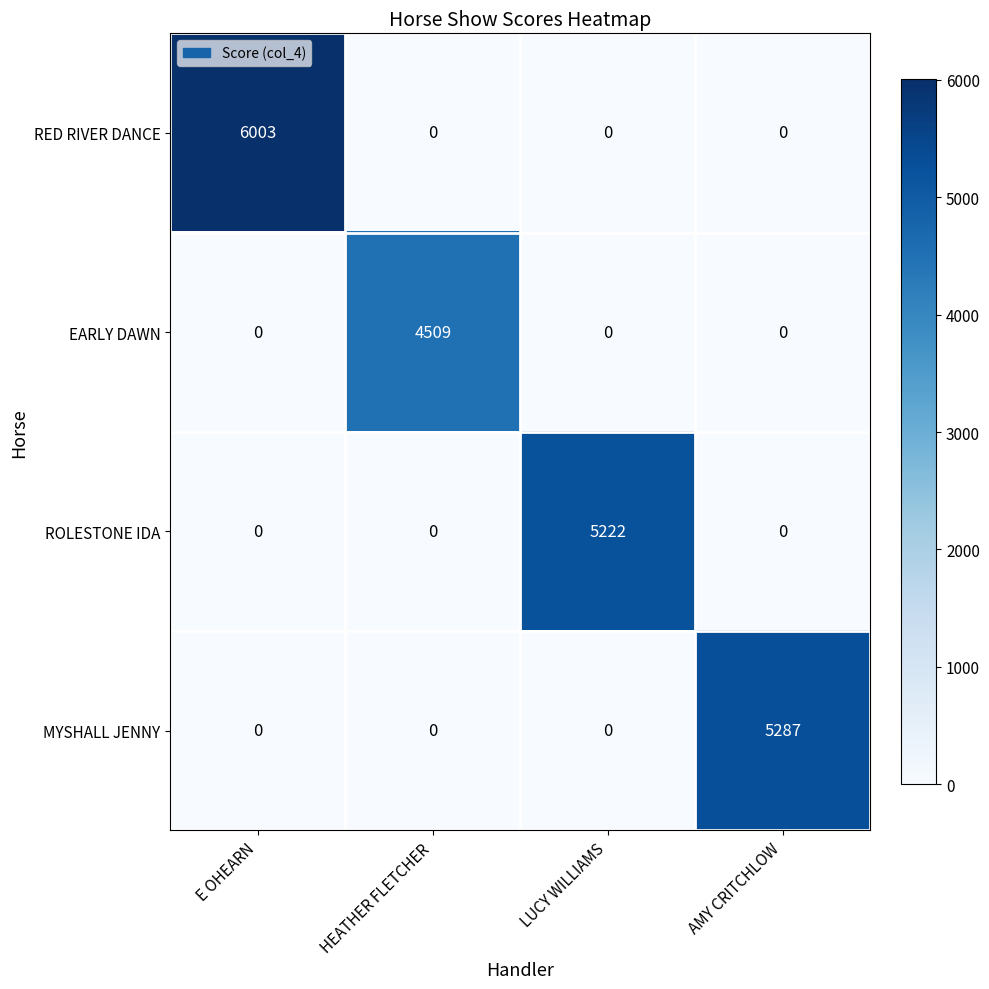

Reading right to left, extract all data points from this chart.

RED RIVER DANCE: AMY CRITCHLOW=0	LUCY WILLIAMS=0	HEATHER FLETCHER=0	E OHEARN=6003
EARLY DAWN: AMY CRITCHLOW=0	LUCY WILLIAMS=0	HEATHER FLETCHER=4509	E OHEARN=0
ROLESTONE IDA: AMY CRITCHLOW=0	LUCY WILLIAMS=5222	HEATHER FLETCHER=0	E OHEARN=0
MYSHALL JENNY: AMY CRITCHLOW=5287	LUCY WILLIAMS=0	HEATHER FLETCHER=0	E OHEARN=0